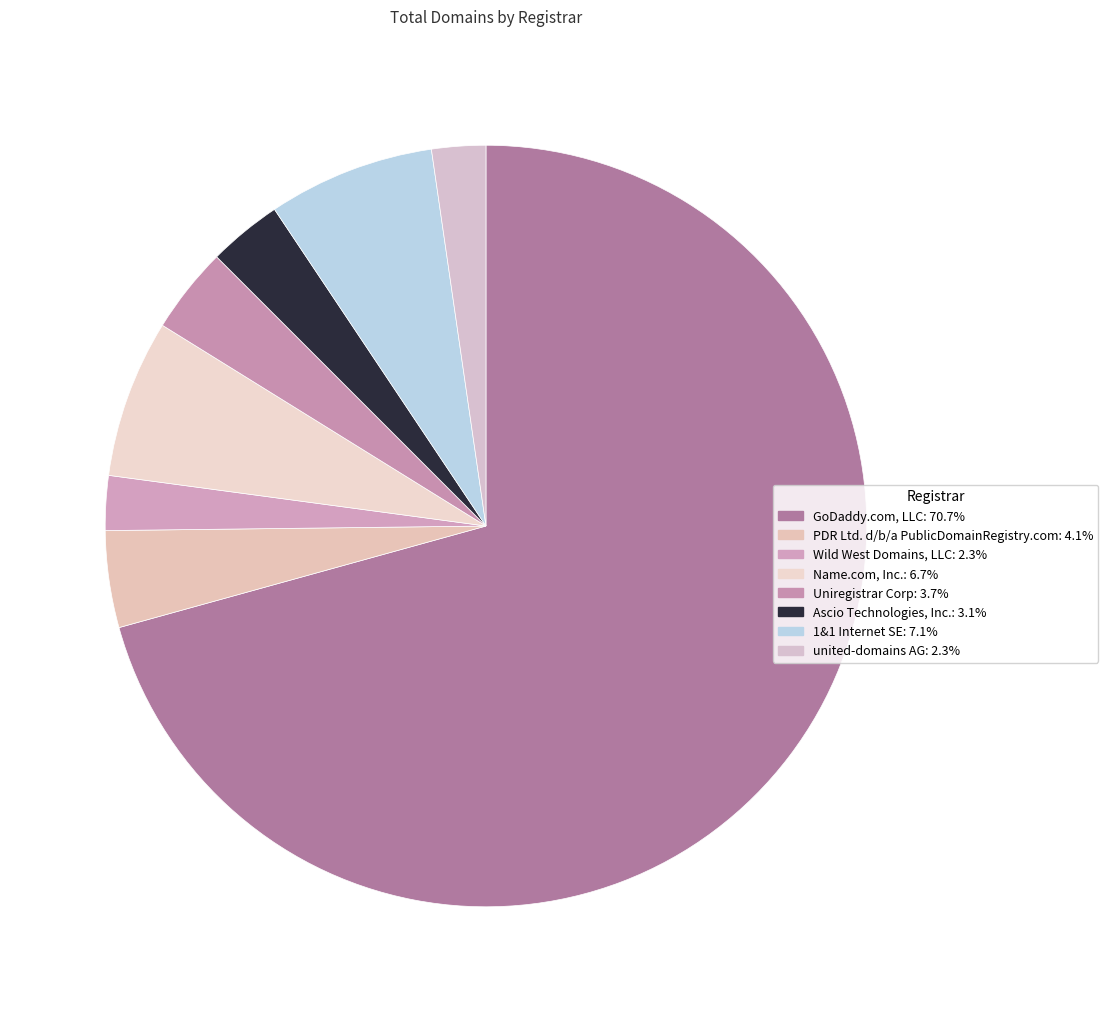

Is there any slice that represents more than half of the pie?

Yes